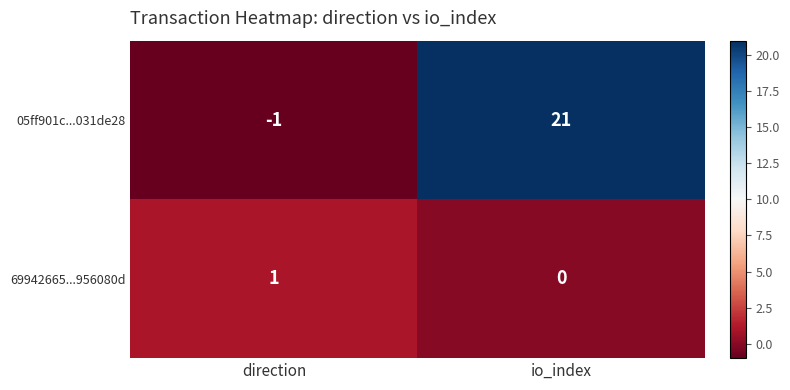

At how many categories does at least one series exceed 0?

2